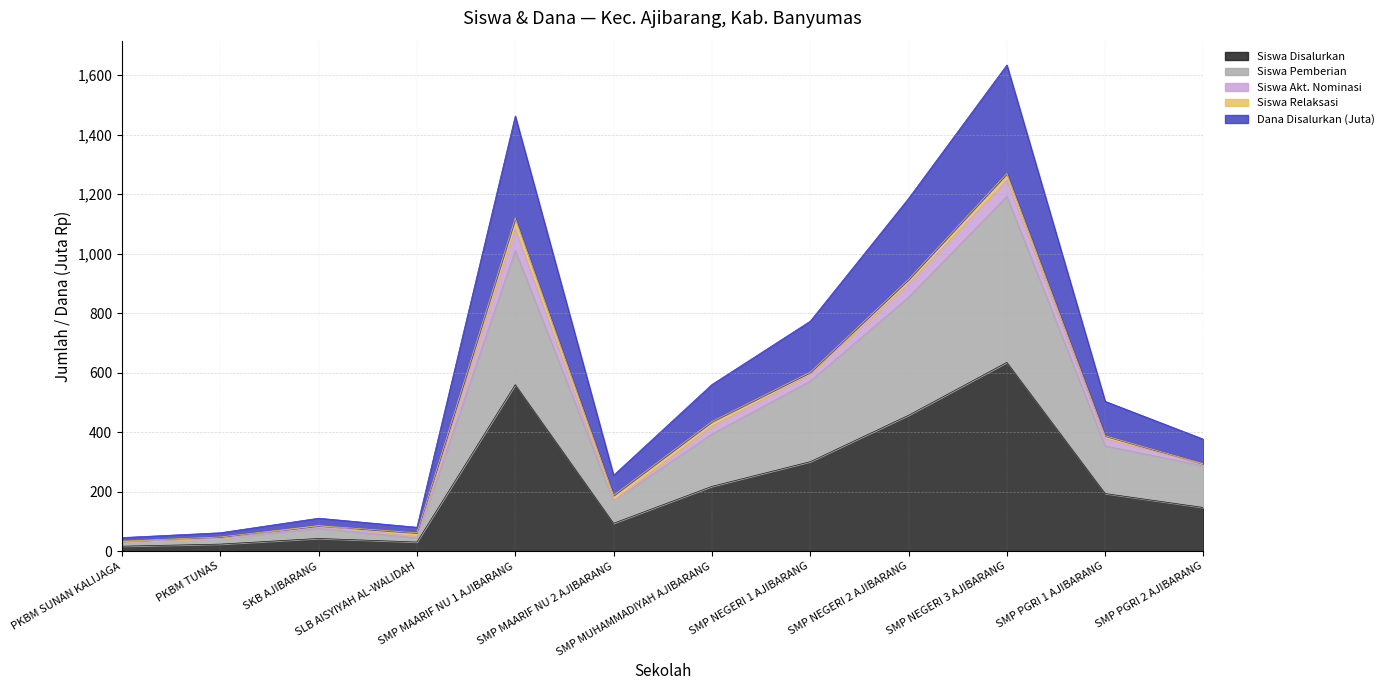

What is the total value across all series at SMP MAARIF NU 1 AJIBARANG?

1463.1